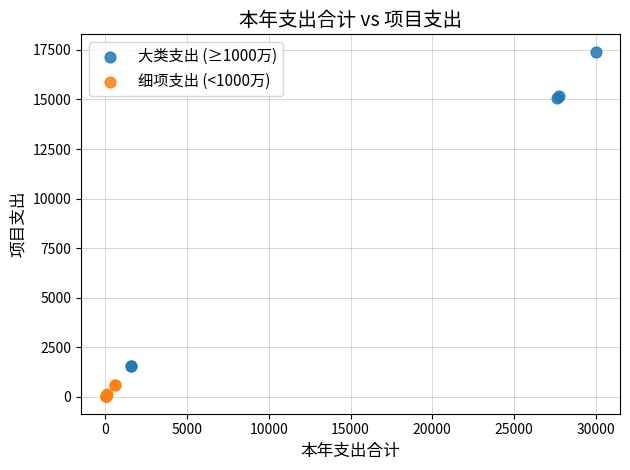

Which series reaches the minimum Y coordinate?

细项支出 (<1000万)